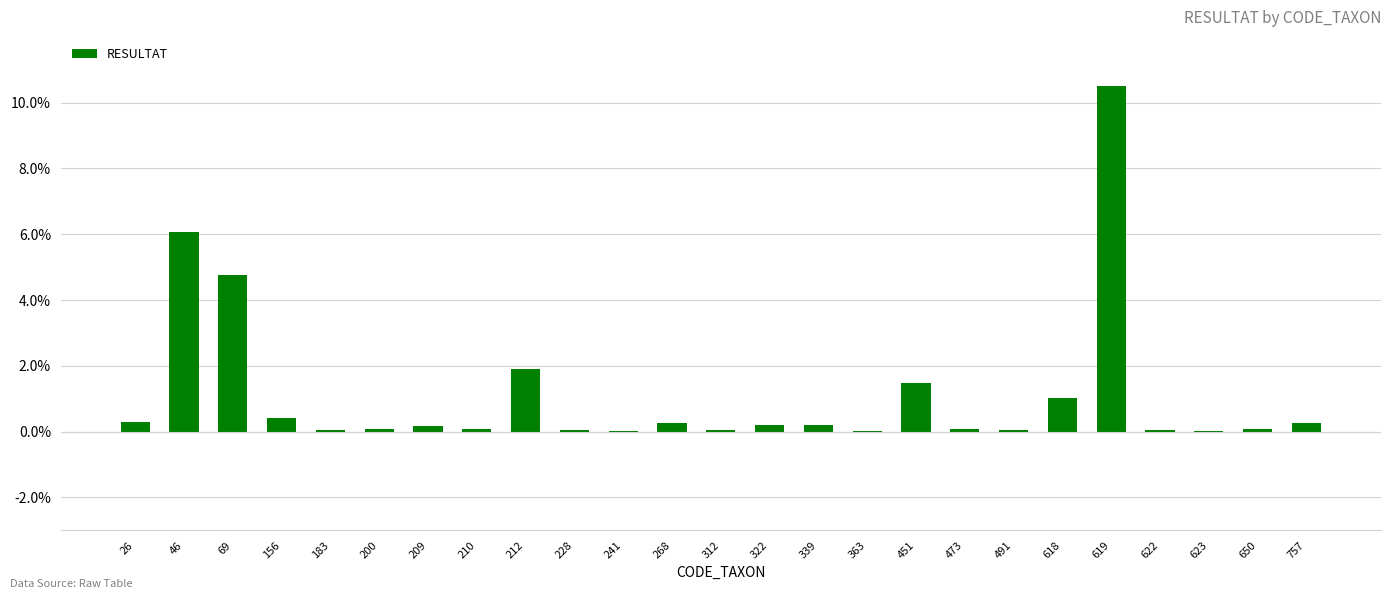

What is the average value?

1.1